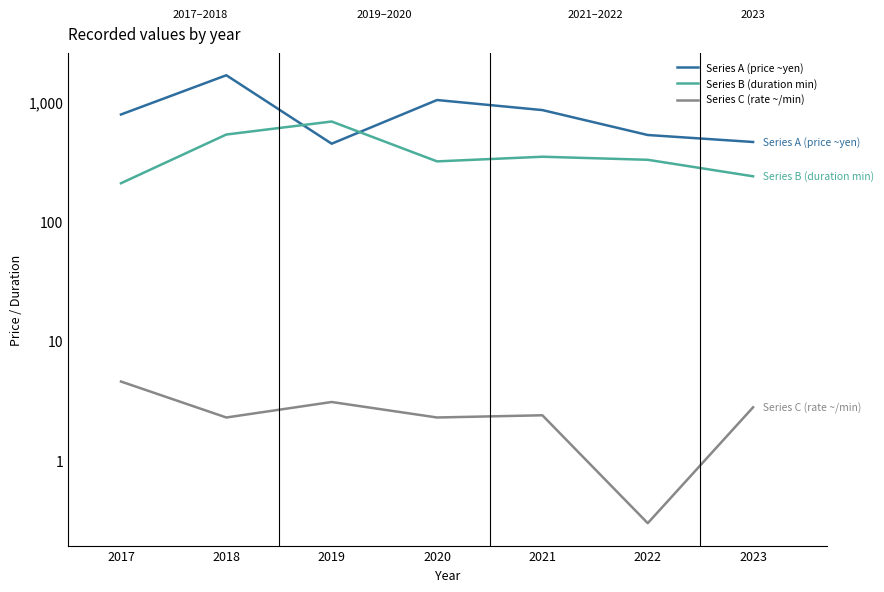

In Series C (rate ~/min), how many points are higher than both neighbors (excluding endpoints)?

2